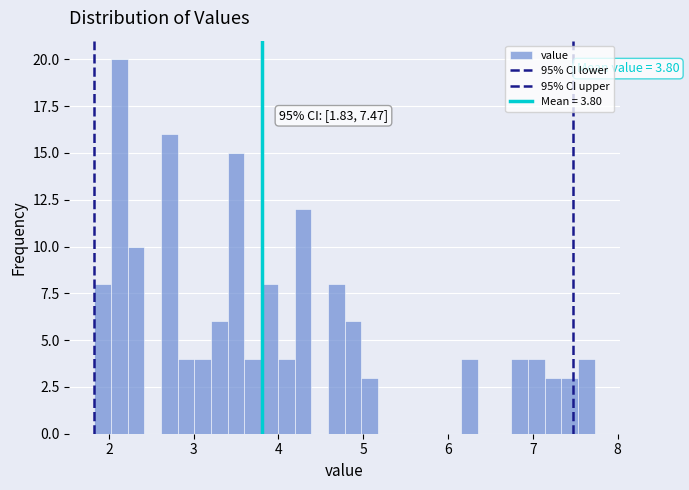

Read against the x-axis, roughly where is the centre of the tallest bar?

2.1